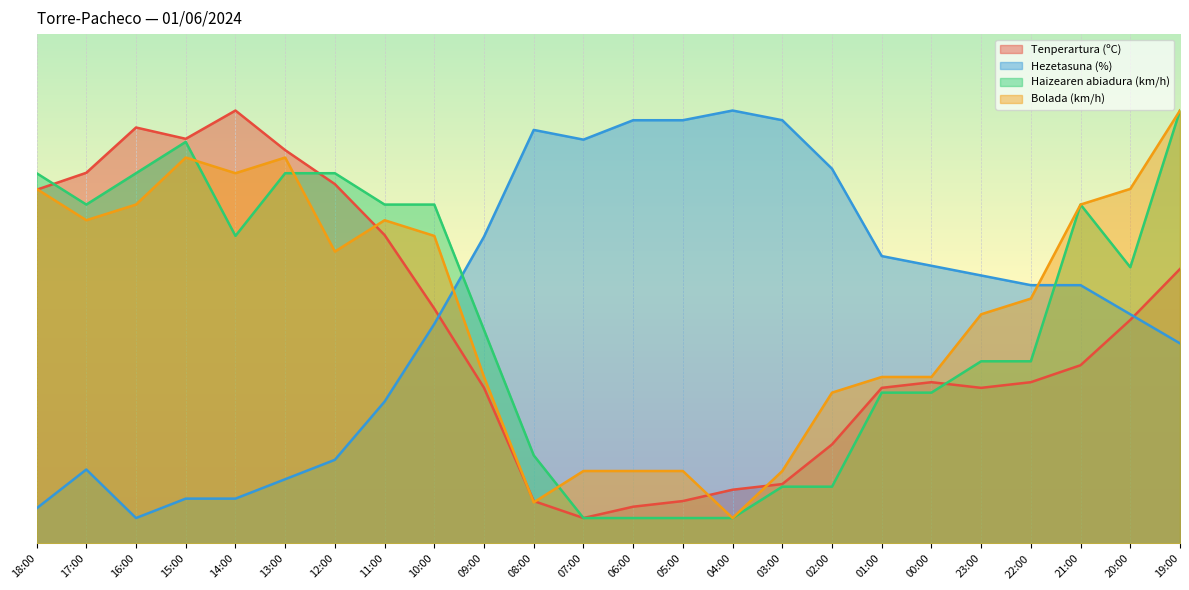

The Bolada (km/h) series shows 2.2 at 04:00. True or false?

False